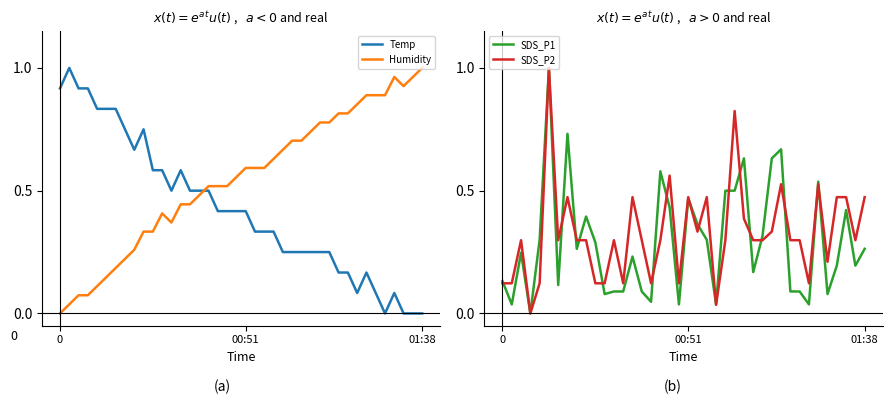

True or false: Humidity has a value of 0.4 at 36.

False